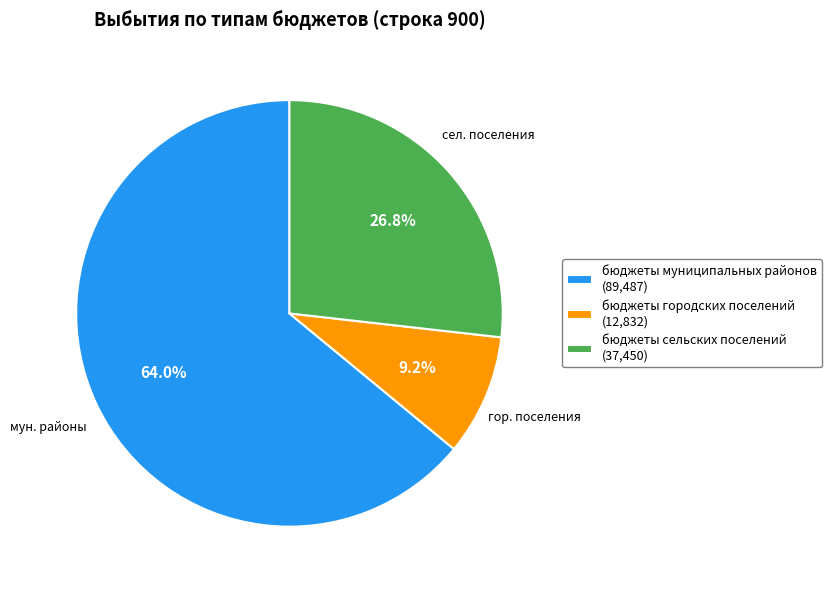

Which category has the smallest portion of the pie?

бюджеты городских поселений